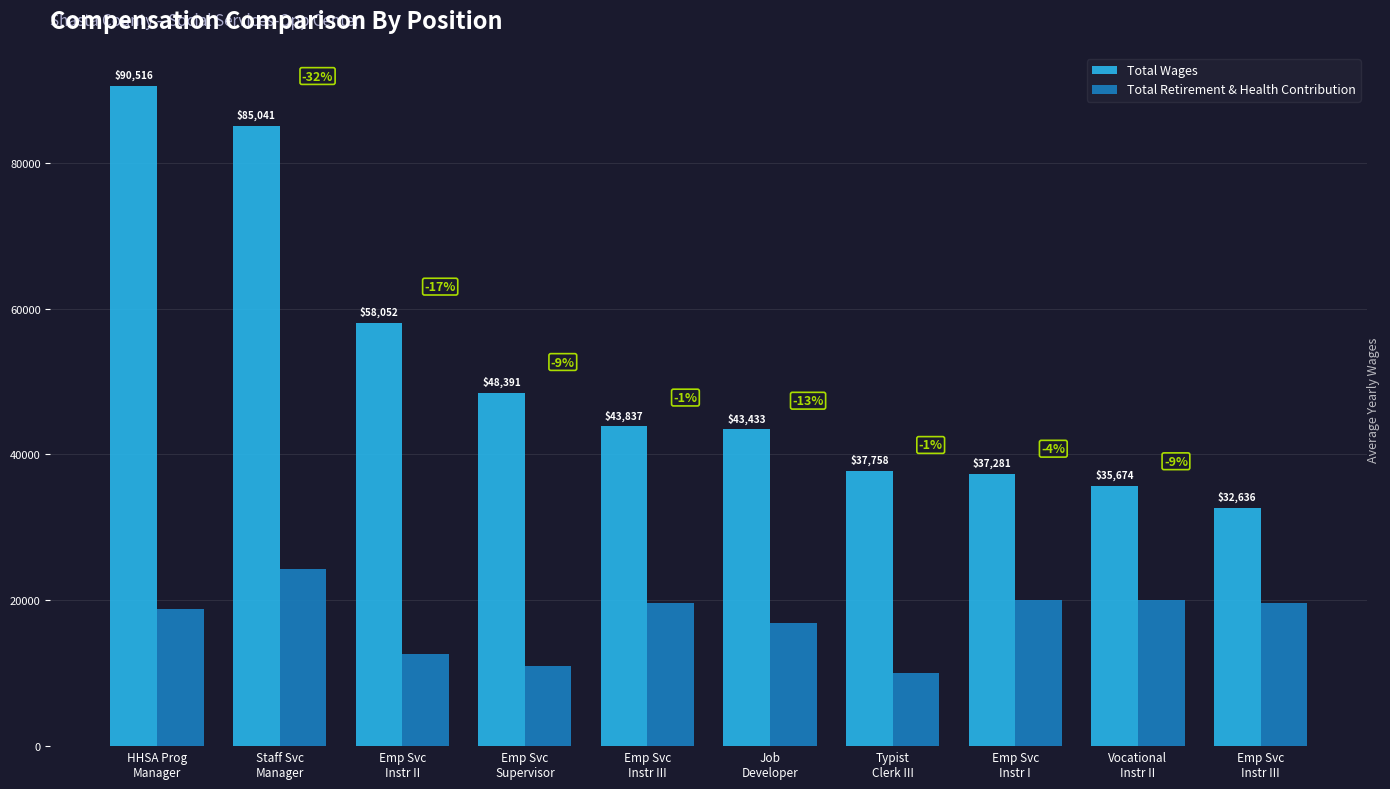

How many data points in Total Retirement & Health Contribution are less than 19647?

5